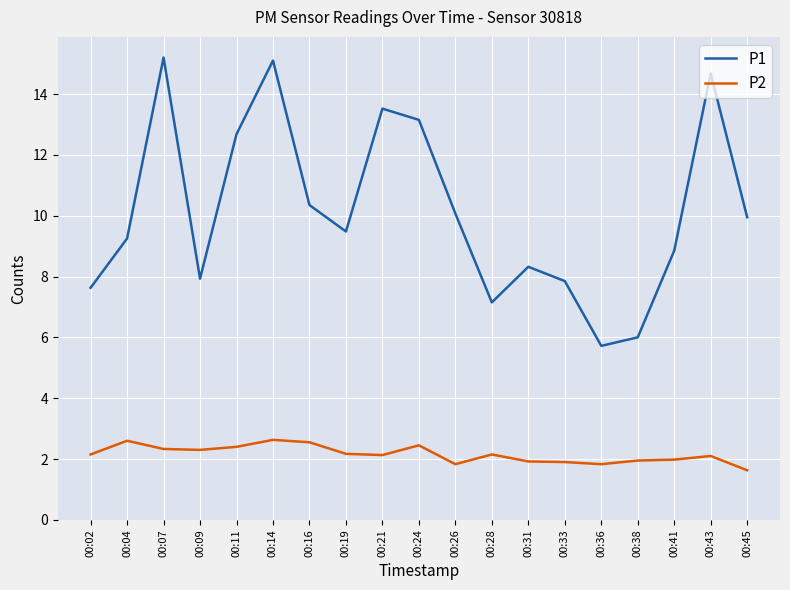

The value of P2 at 00:43 is 2.1. True or false?

True